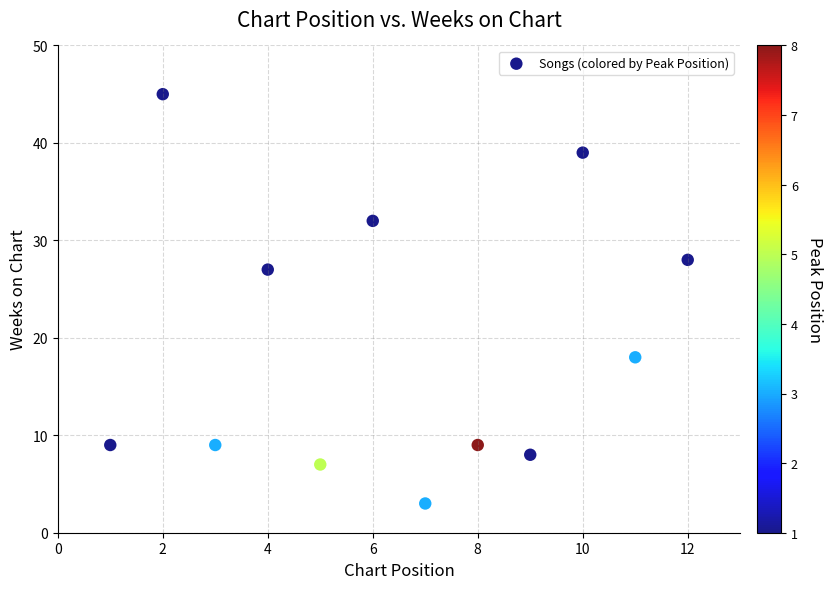

What is the range of Y values (max minus min)?

42